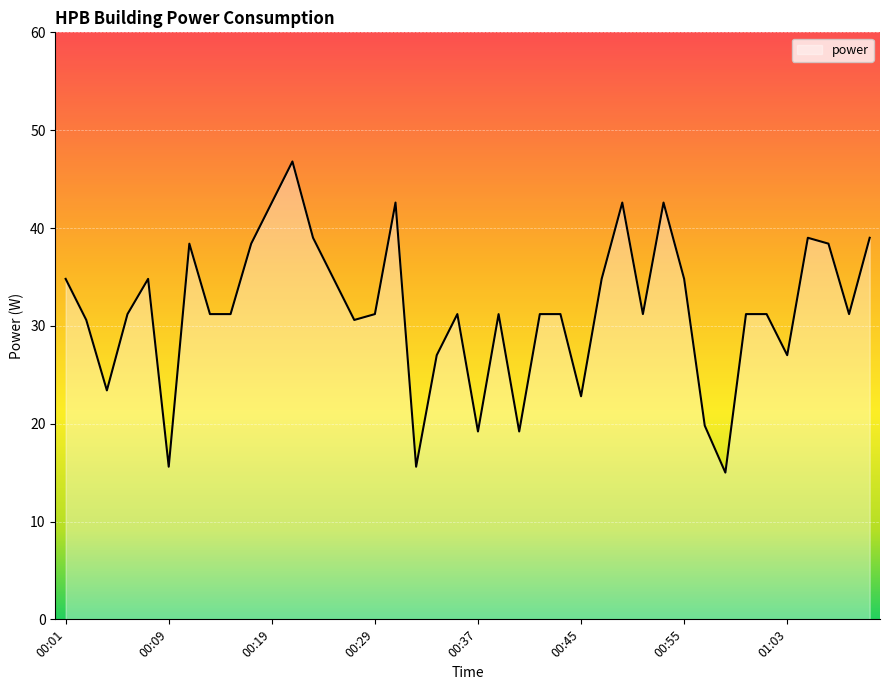

What is the difference between the maximum and minimum values?

31.8